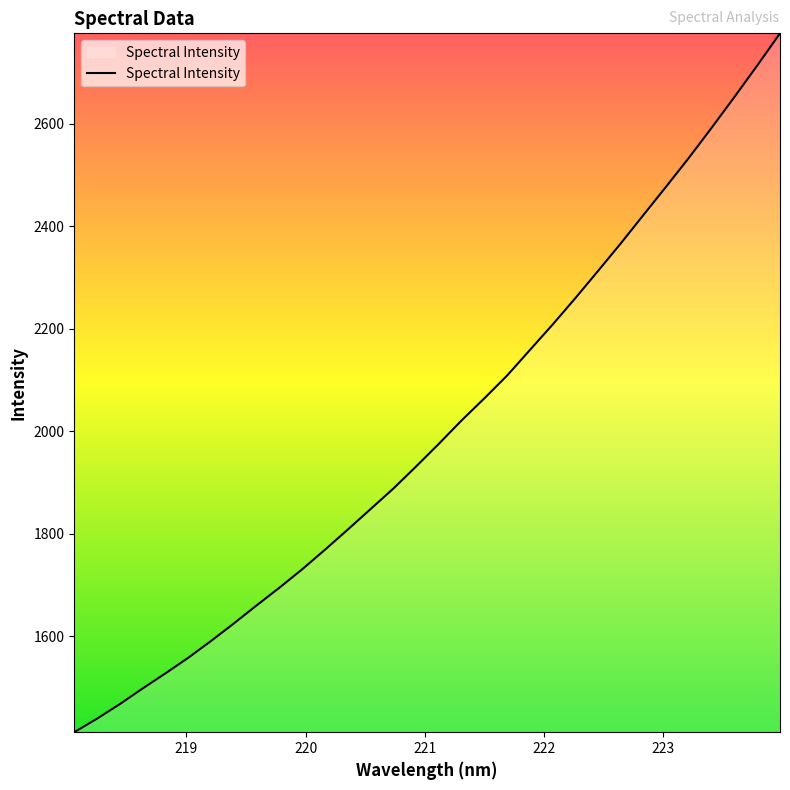

What is the smallest value displayed?

1412.9